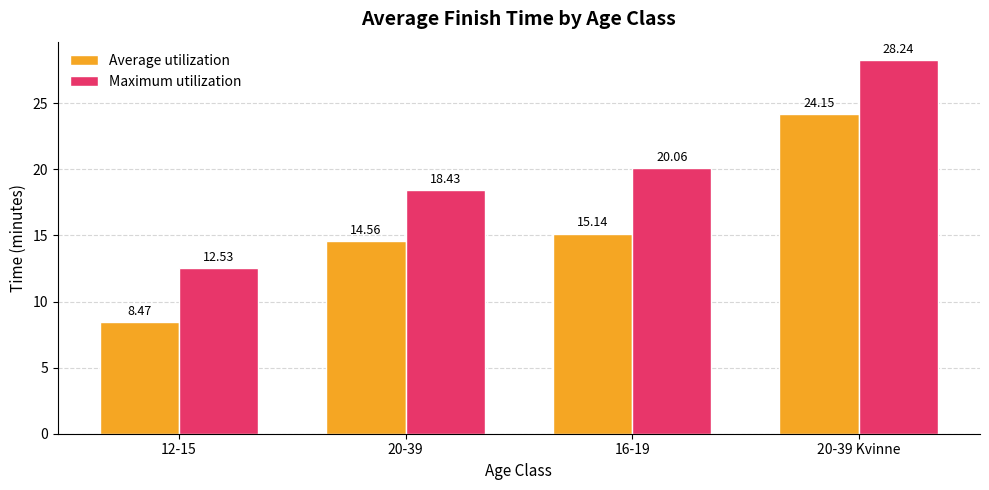

List the series in order of their overall mean, highest first.

Maximum utilization, Average utilization